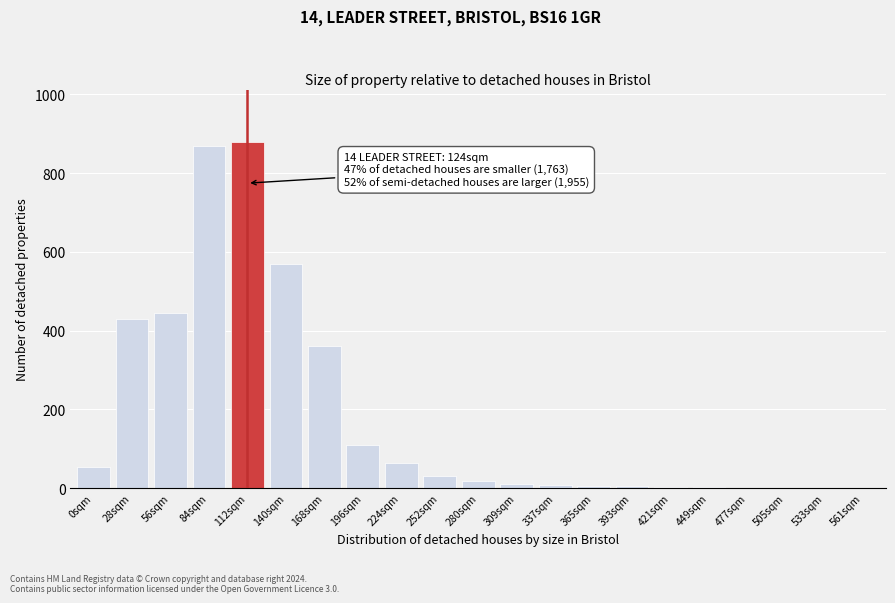

What is the maximum value shown in the chart?

880